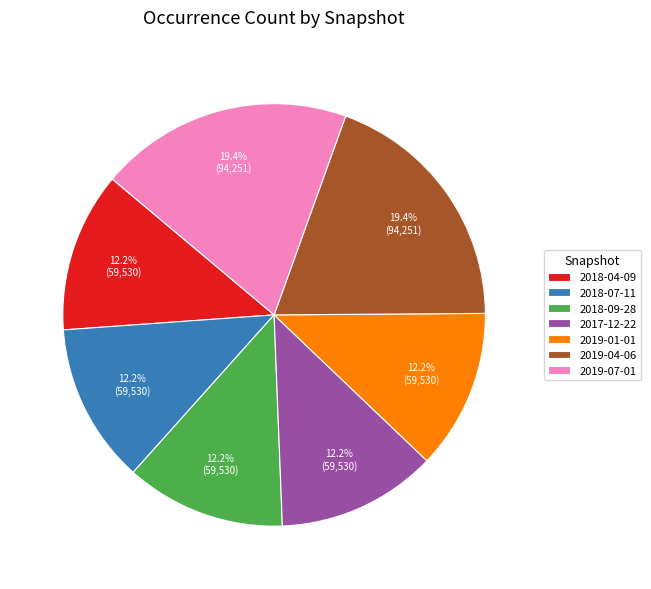

Is it true that 2019-07-01 is 19% of the pie?

True